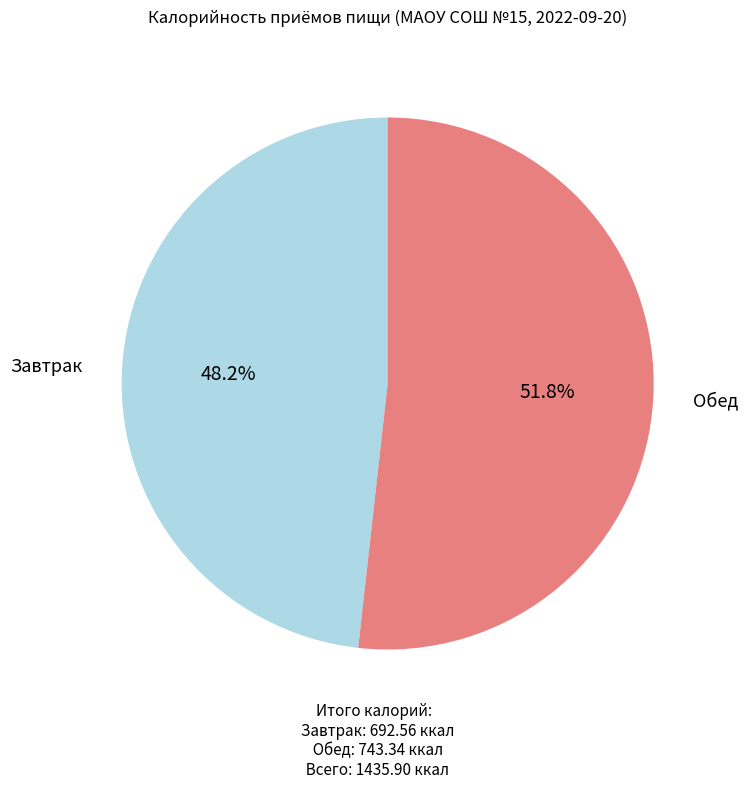

Is there a majority slice in this chart?

Yes